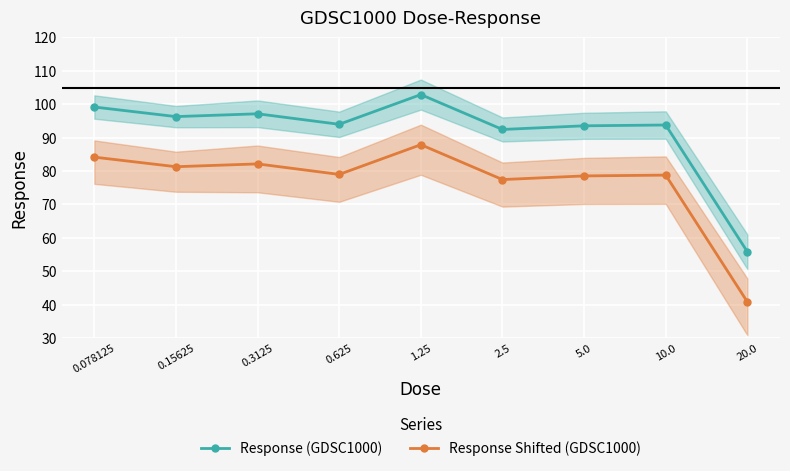

What value does the Response (GDSC1000) series have at 0.15625?

96.3